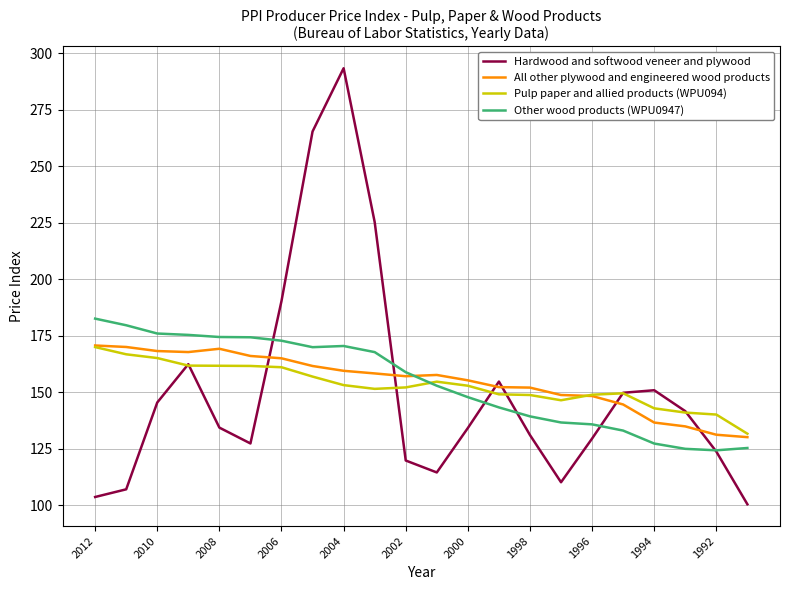

What is the minimum value shown in the chart?

100.3